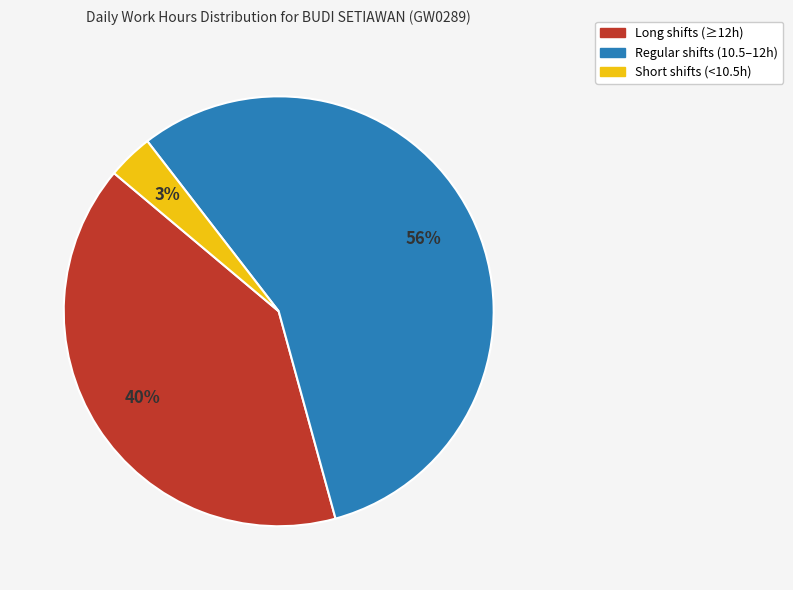

How many slices are in this pie chart?

3